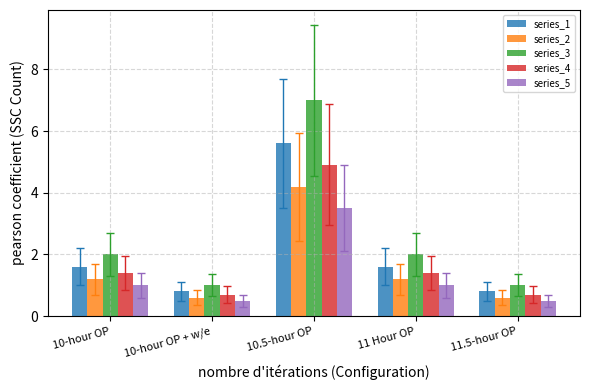

What position from the right is 10.5-hour OP?

3